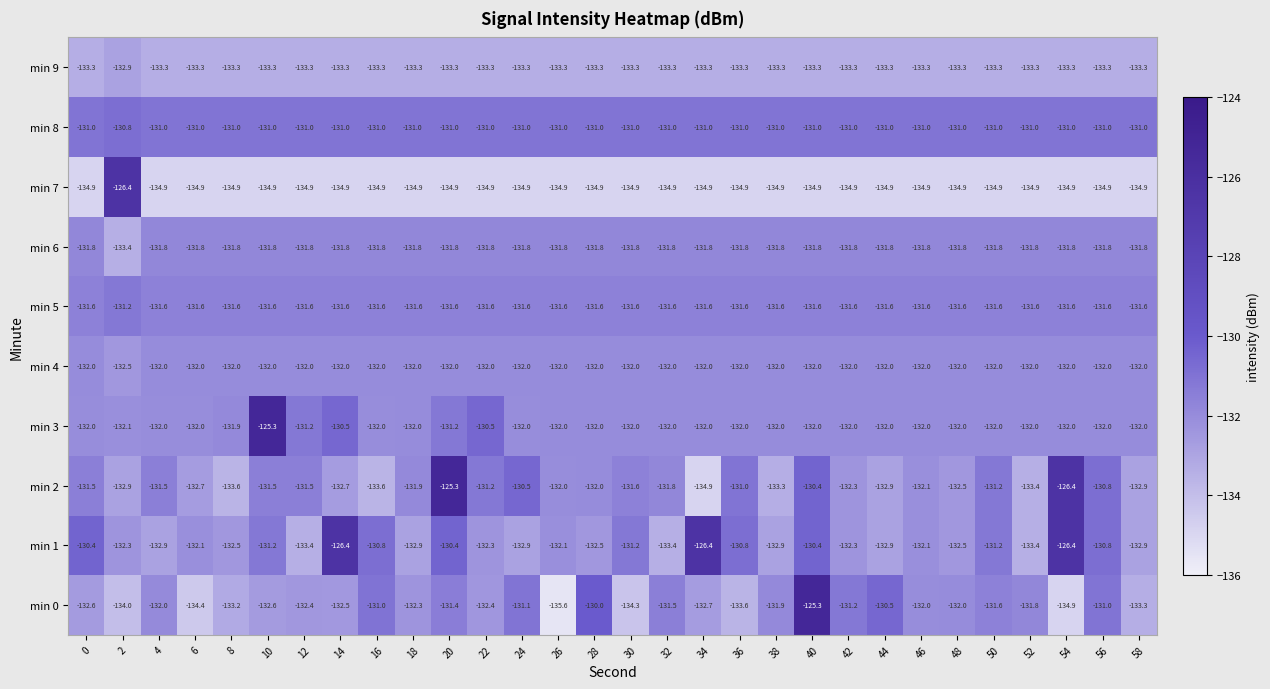

What is the greatest value displayed?

-125.3